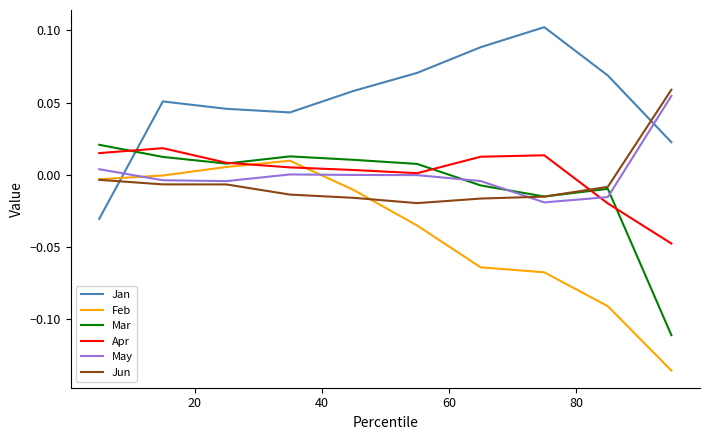

True or false: May and Feb intersect in this chart.

True